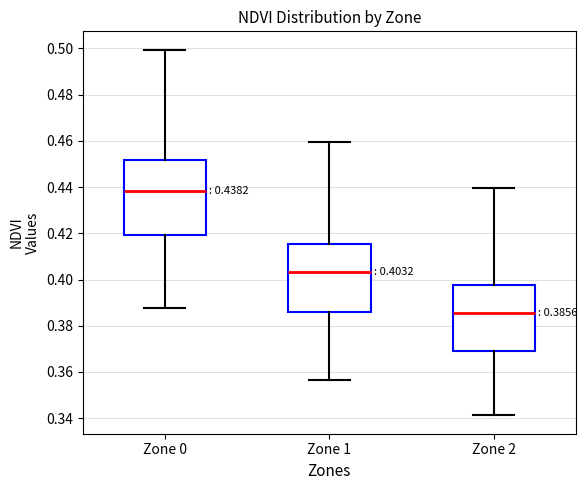

Which box has the lowest median line?

Zone 2